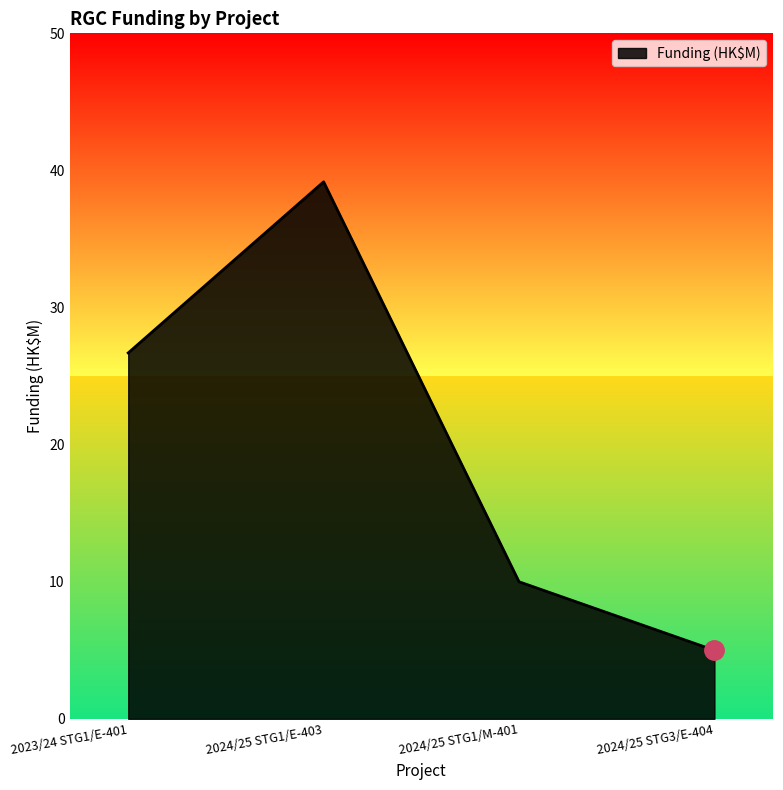

What is the difference between the values at 2023/24 STG1/E-401 and 2024/25 STG1/E-403?

12.5